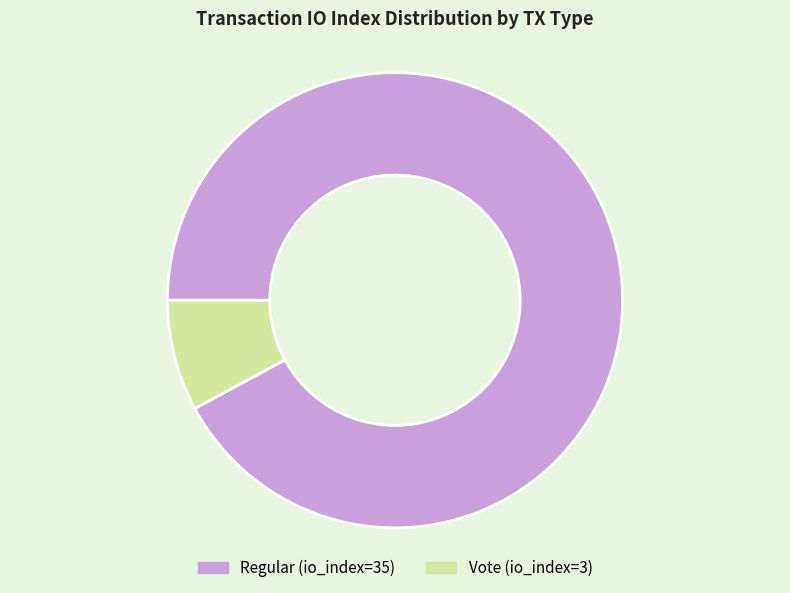

How many segments does this pie chart have?

2